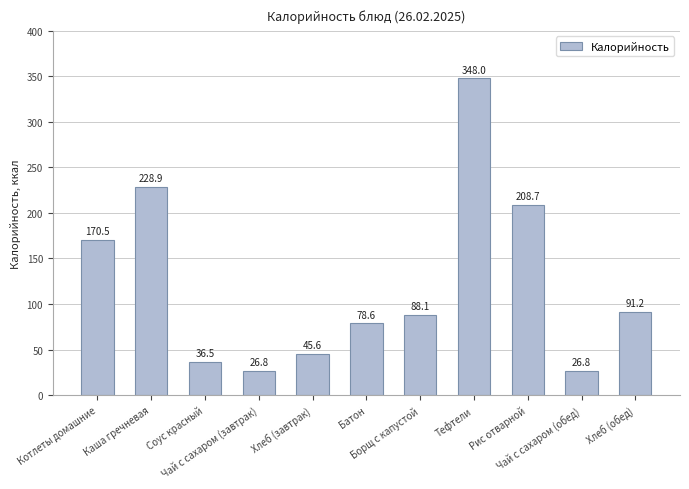

What is the average value?

122.7